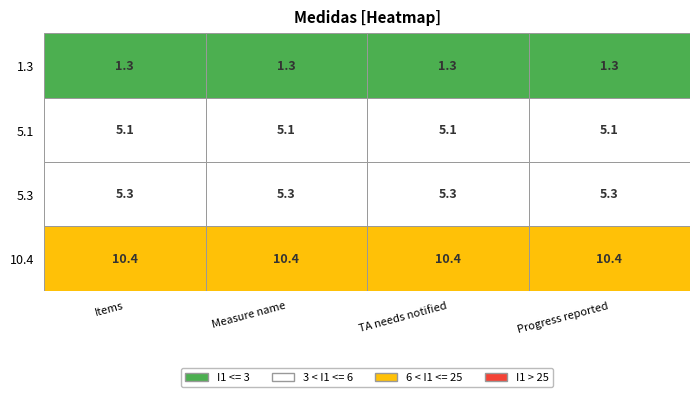

List the labels in order of 1.3 value, smallest first.

0, 1, 2, 3